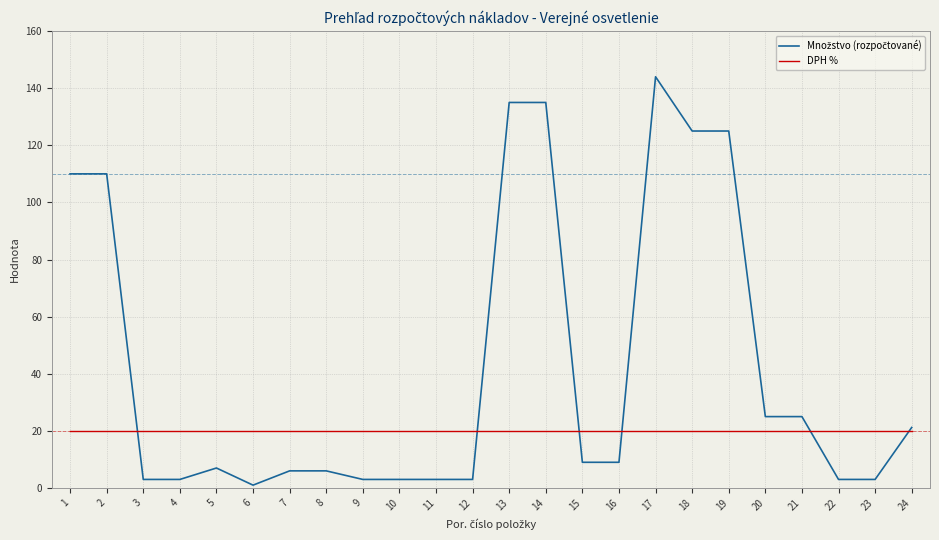

What is the total value across all series at 16?

29.0